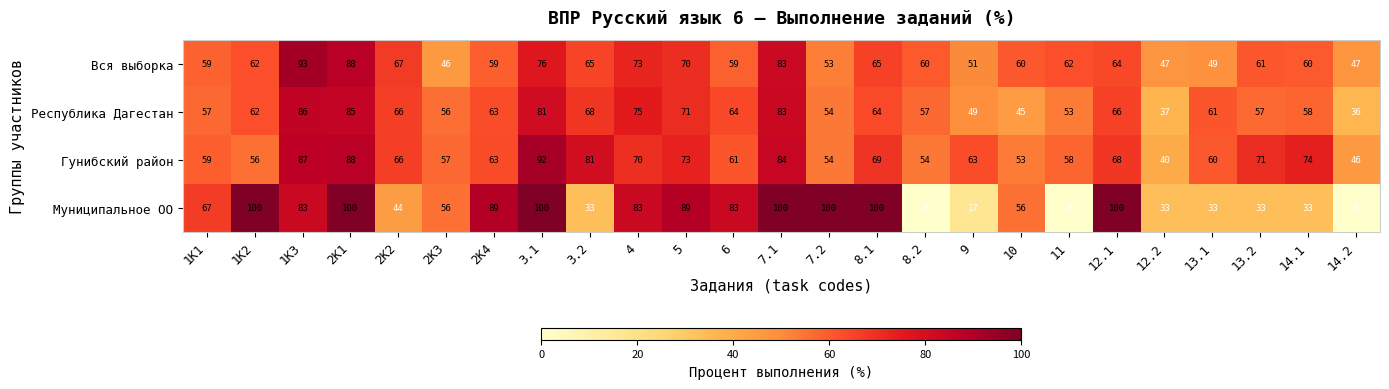

What is the sum of all Вся выборка values?

1579